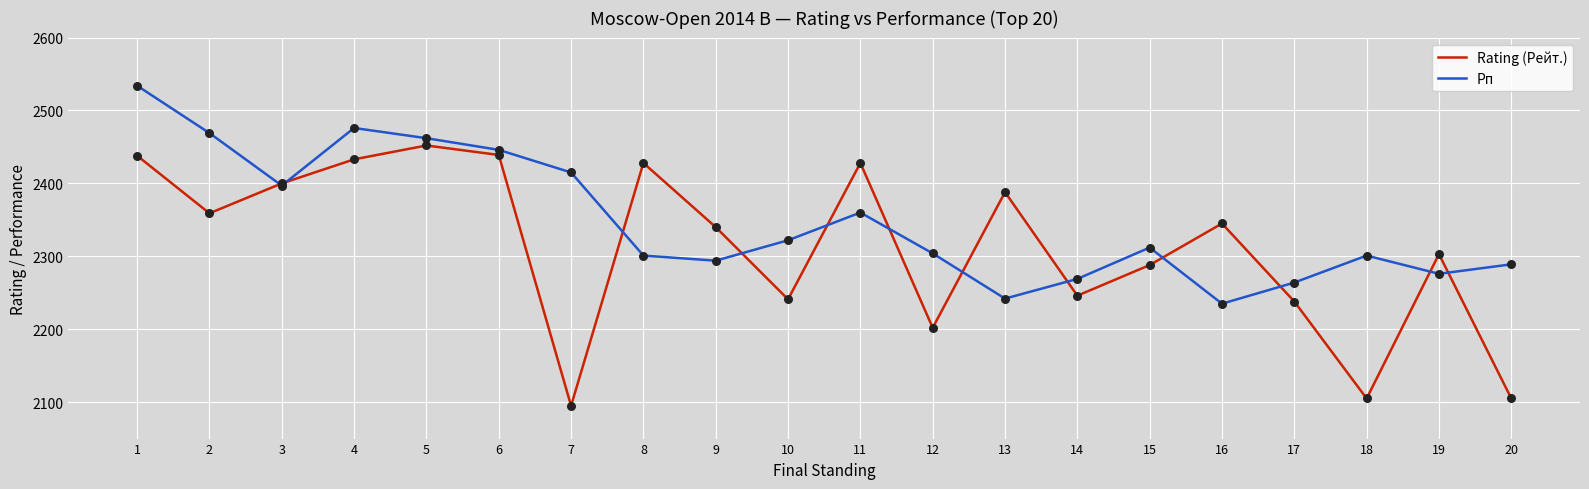

Which series has the largest total across all categories?

Рп